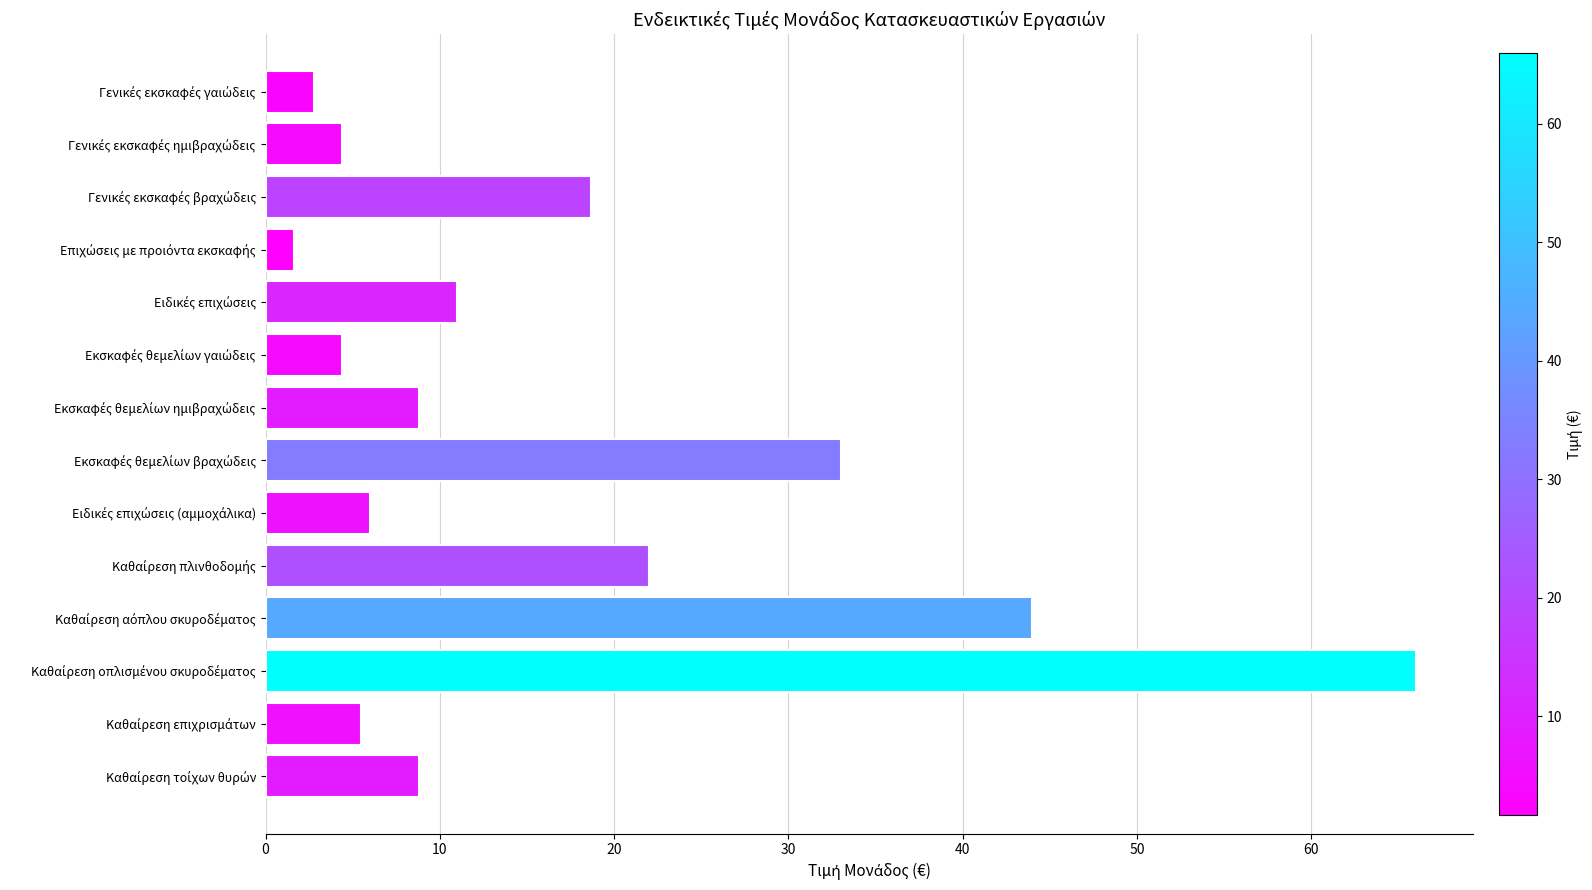

How many data points are less than 8?

6